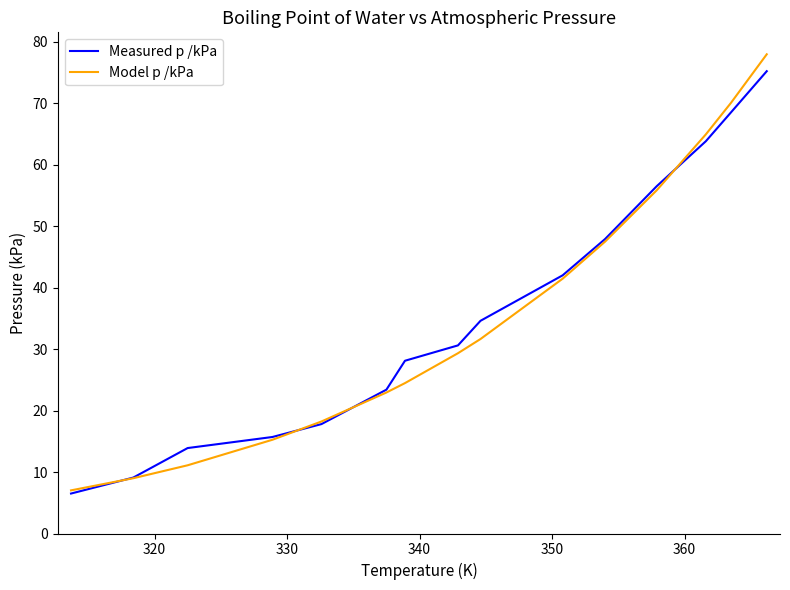

What is the minimum value shown in the chart?

6.5